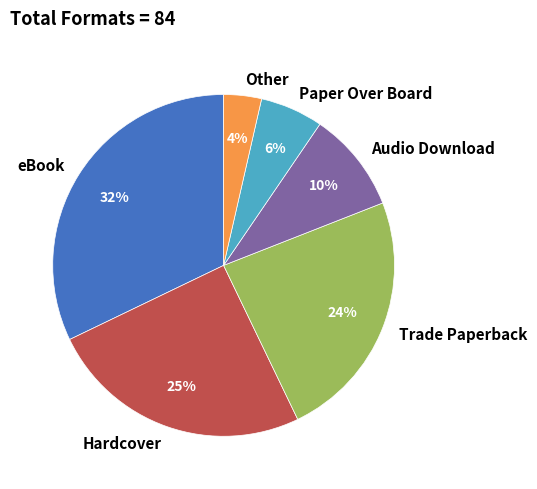

To the nearest percent, what is the average slice percentage?

17%